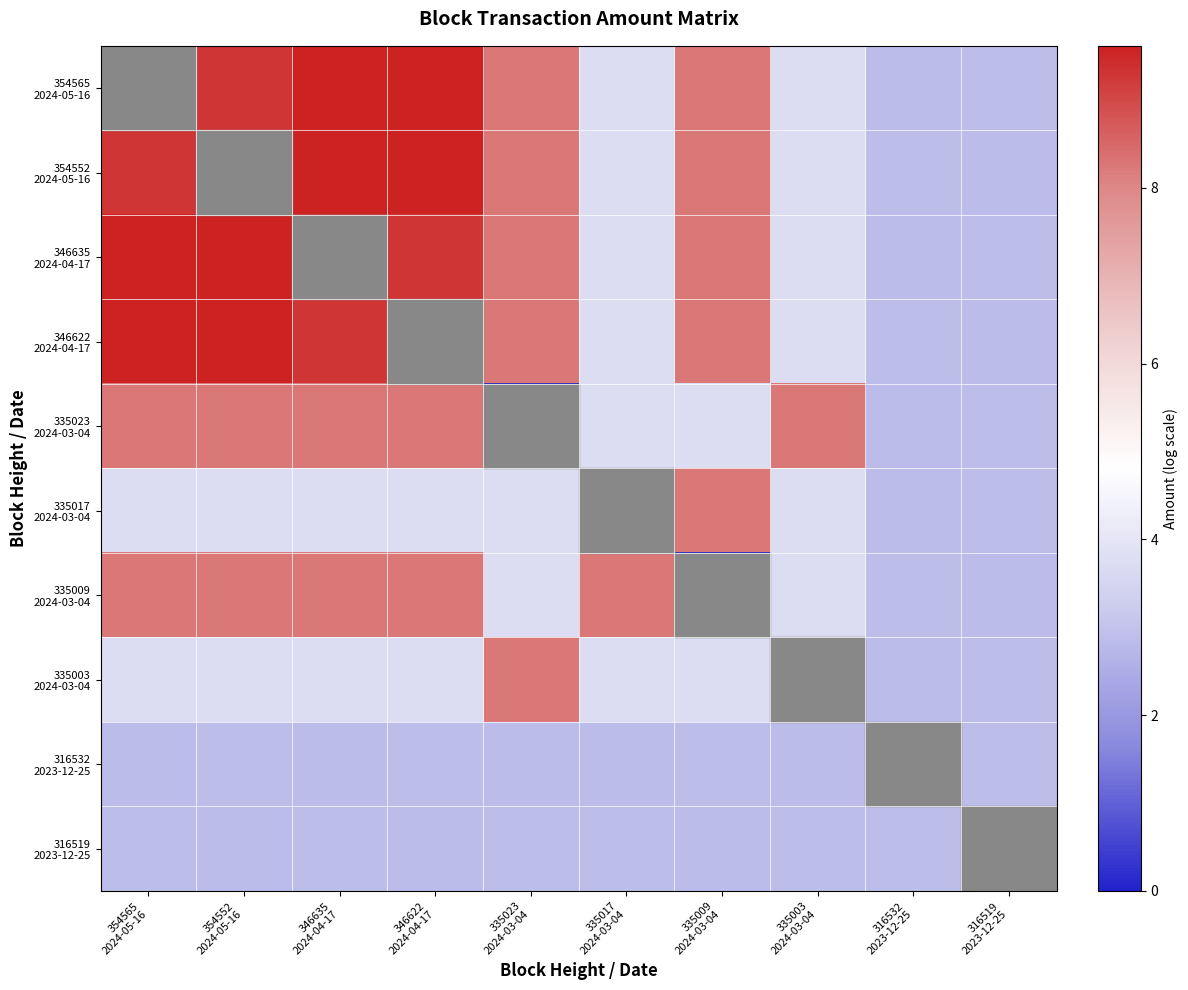

How many series are shown in this chart?

10